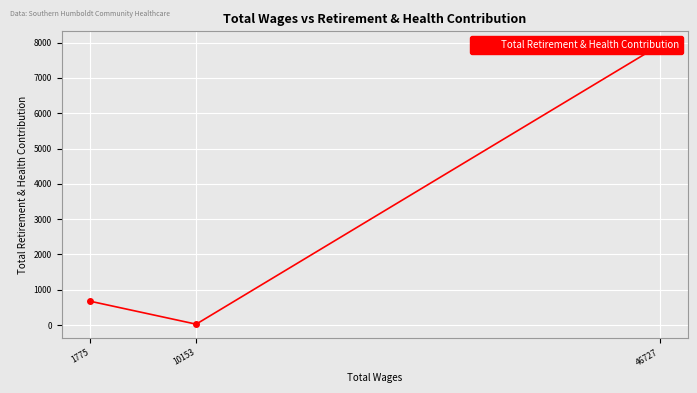

Count the number of data series in this chart.

1